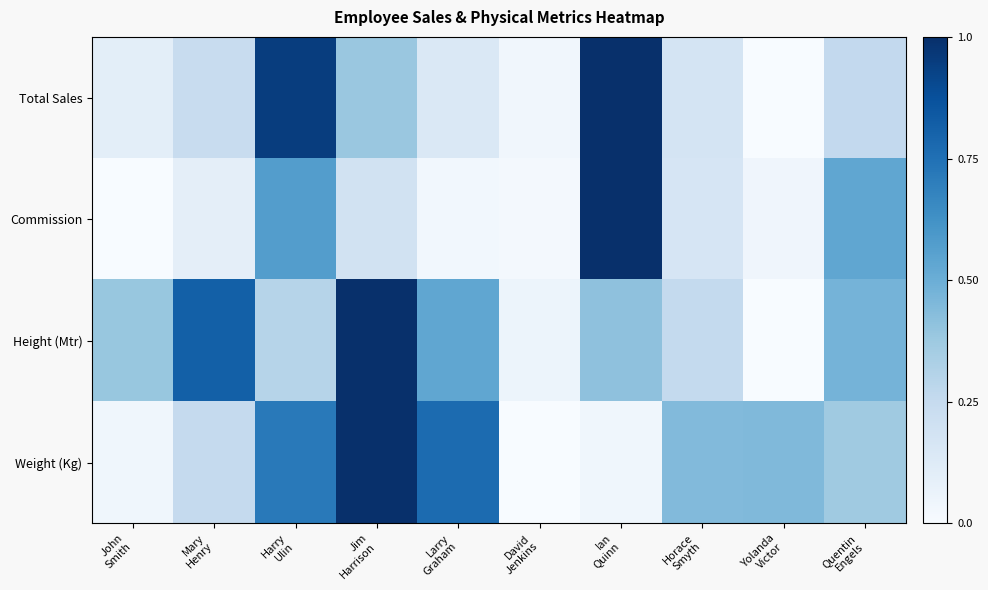

Which series has the largest total across all categories?

Height (Mtr)